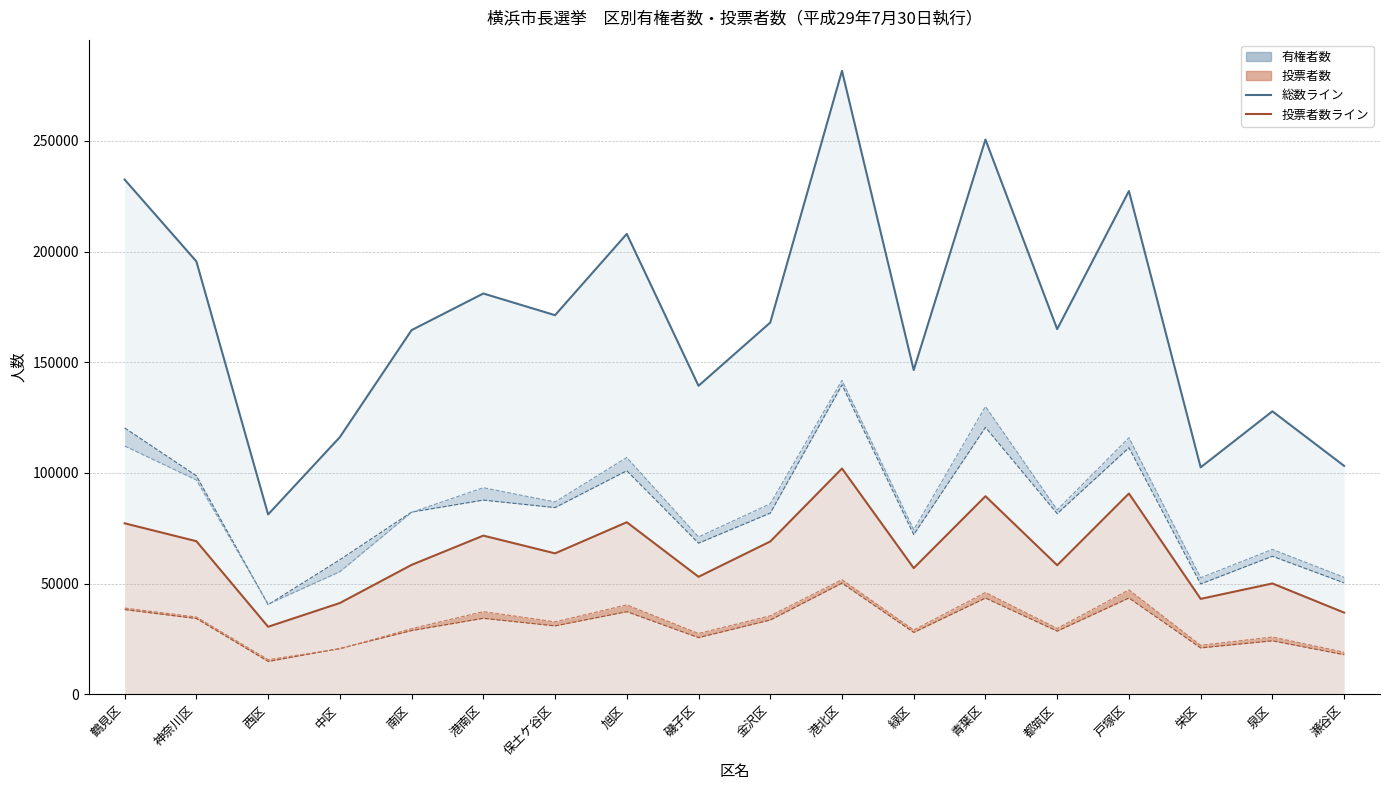

What position from the left is 都筑区?

14